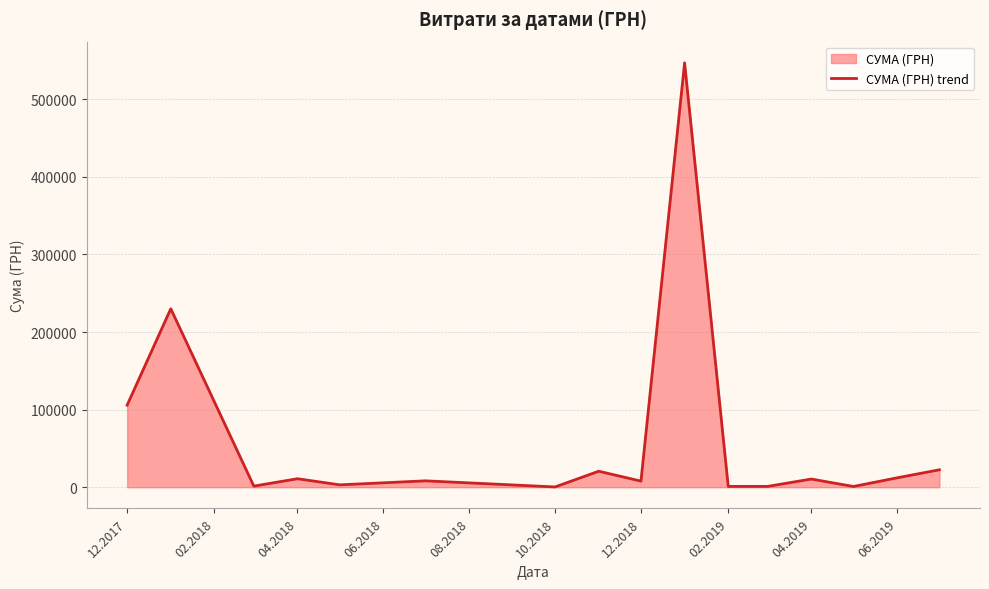

What is the difference between the values at 12.2017 and 06.2019?

93665.0